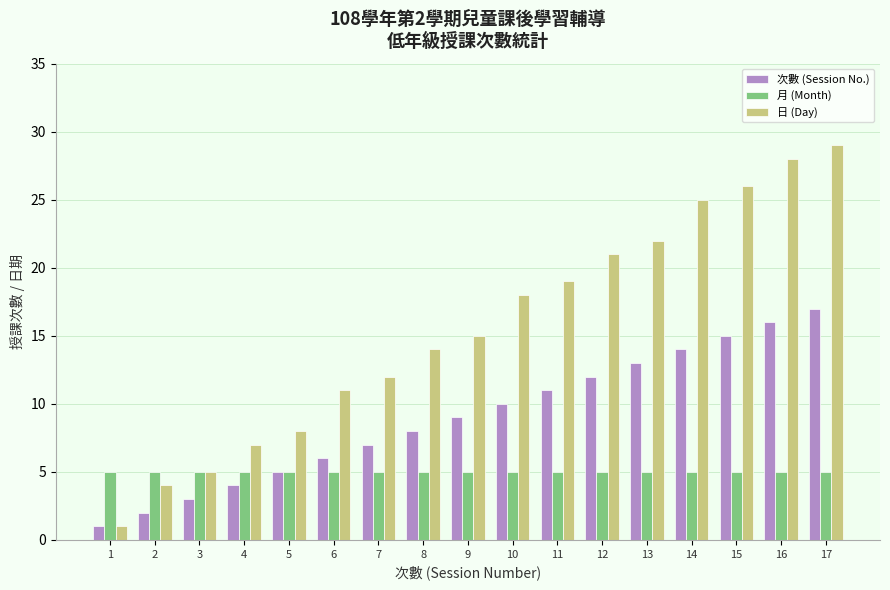

Reading left to right, what are all the values shown in this chart?

次數 (Session No.): 1=1	2=2	3=3	4=4	5=5	6=6	7=7	8=8	9=9	10=10	11=11	12=12	13=13	14=14	15=15	16=16	17=17
月 (Month): 1=5	2=5	3=5	4=5	5=5	6=5	7=5	8=5	9=5	10=5	11=5	12=5	13=5	14=5	15=5	16=5	17=5
日 (Day): 1=1	2=4	3=5	4=7	5=8	6=11	7=12	8=14	9=15	10=18	11=19	12=21	13=22	14=25	15=26	16=28	17=29